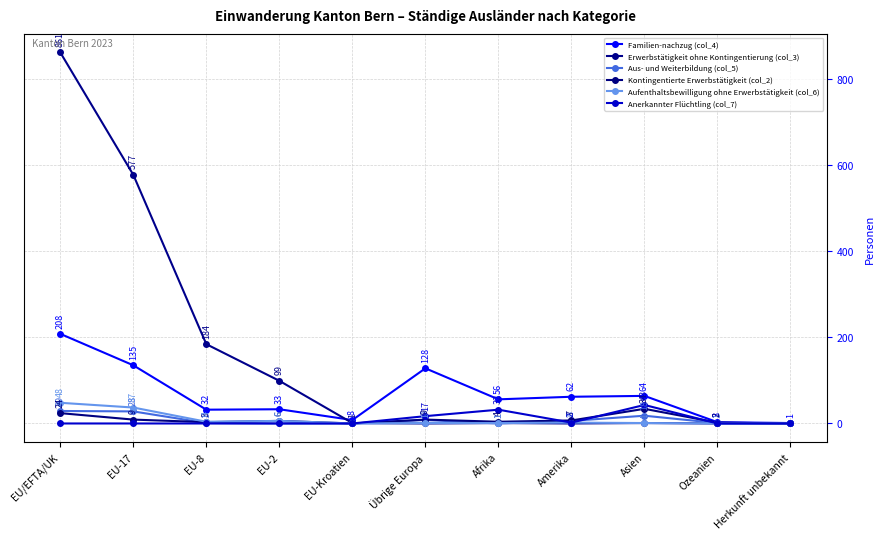

What is the difference between the highest and lowest values at EU-2?

99